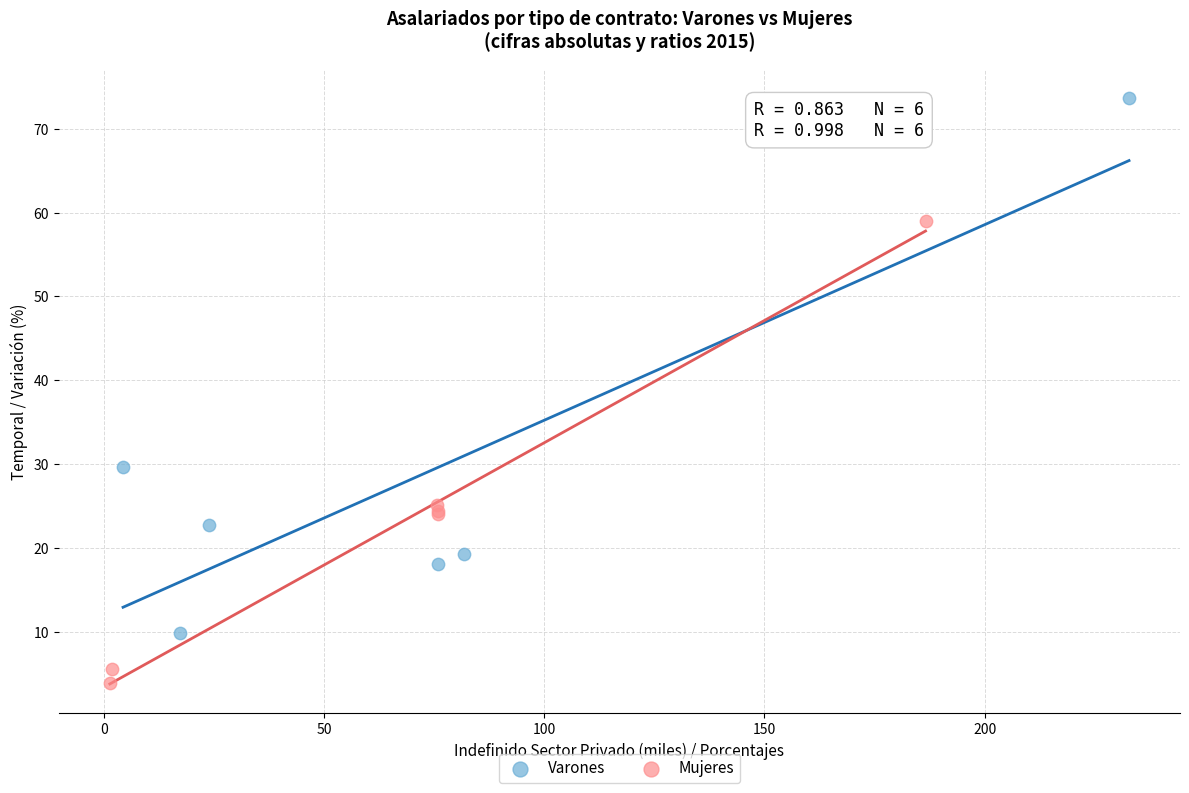

Which series reaches the maximum Y coordinate?

Varones